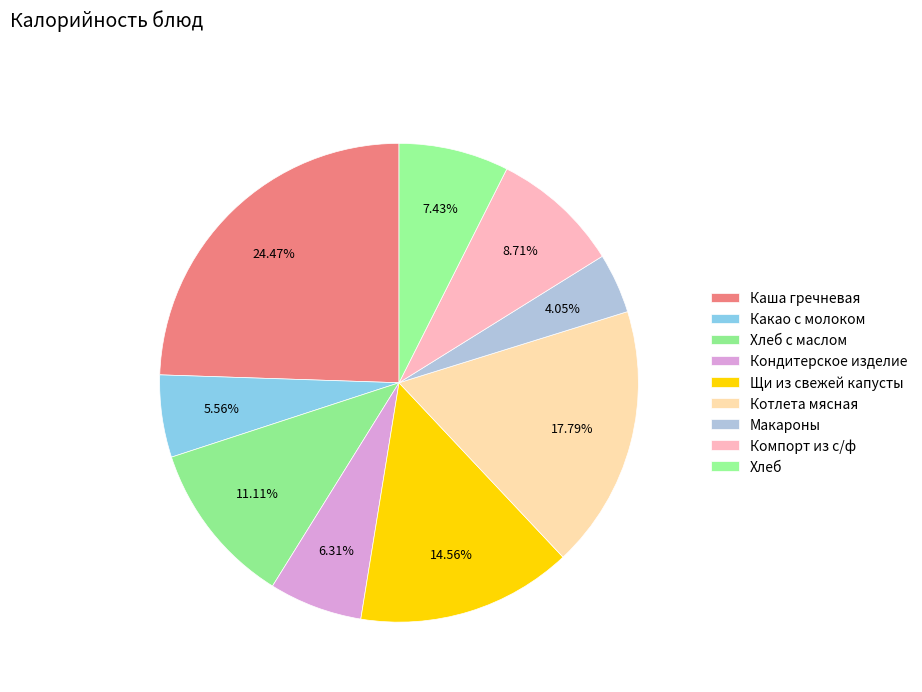

How many slices are in this pie chart?

9